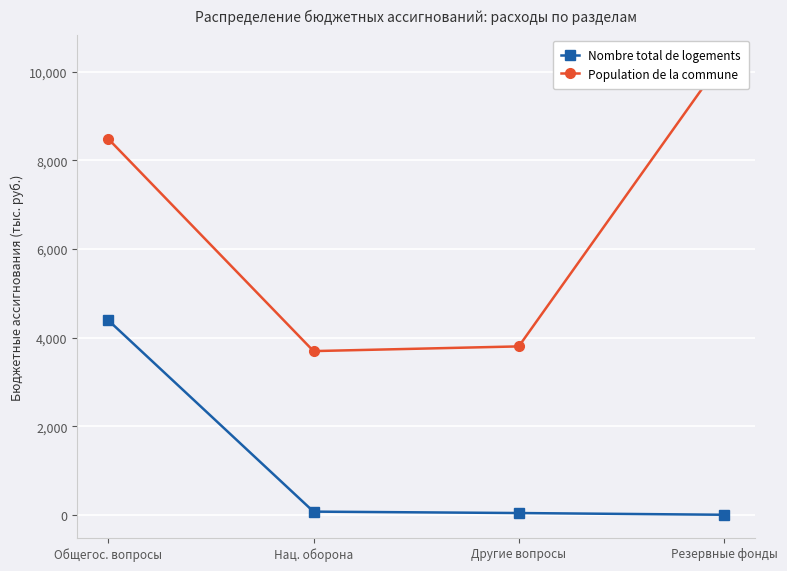

What is the total value across all series at Общегос. вопросы?

12878.4